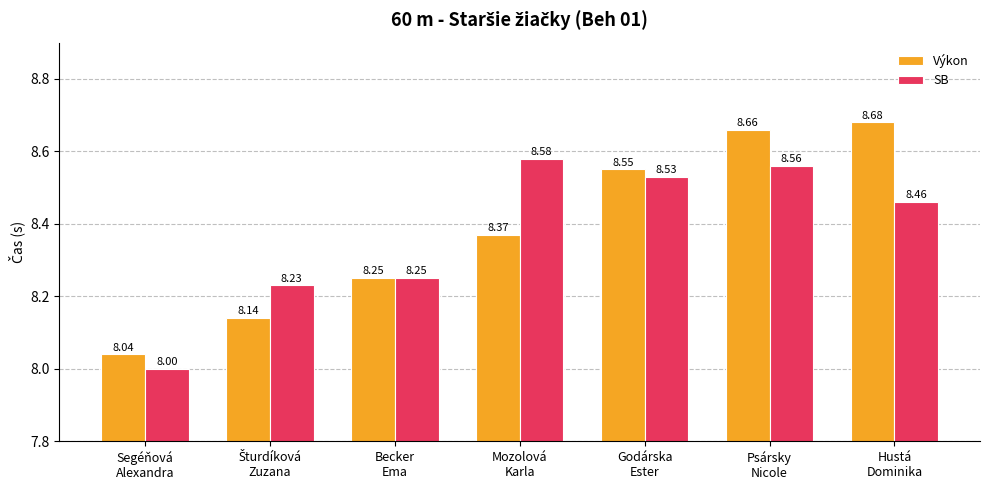

Which series has the largest range (max minus min)?

Výkon